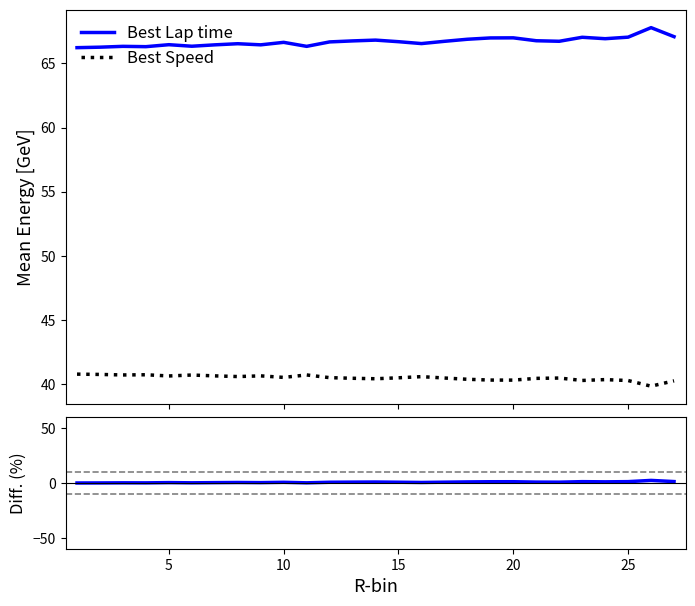

Does the chart display data point markers on the line(s)?

No